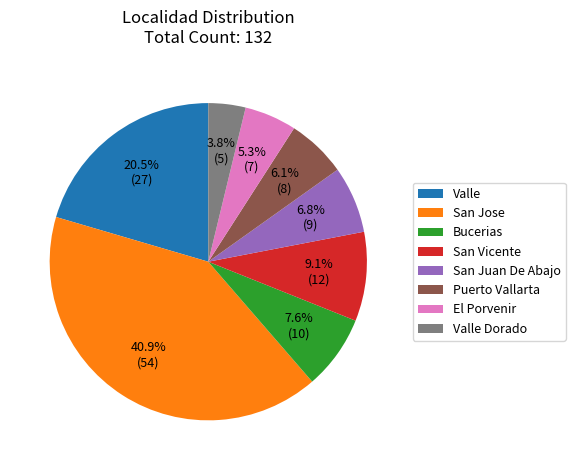

To the nearest percent, what is the average slice percentage?

12%